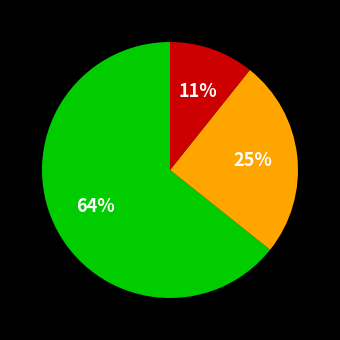

Is there any slice that represents more than half of the pie?

Yes